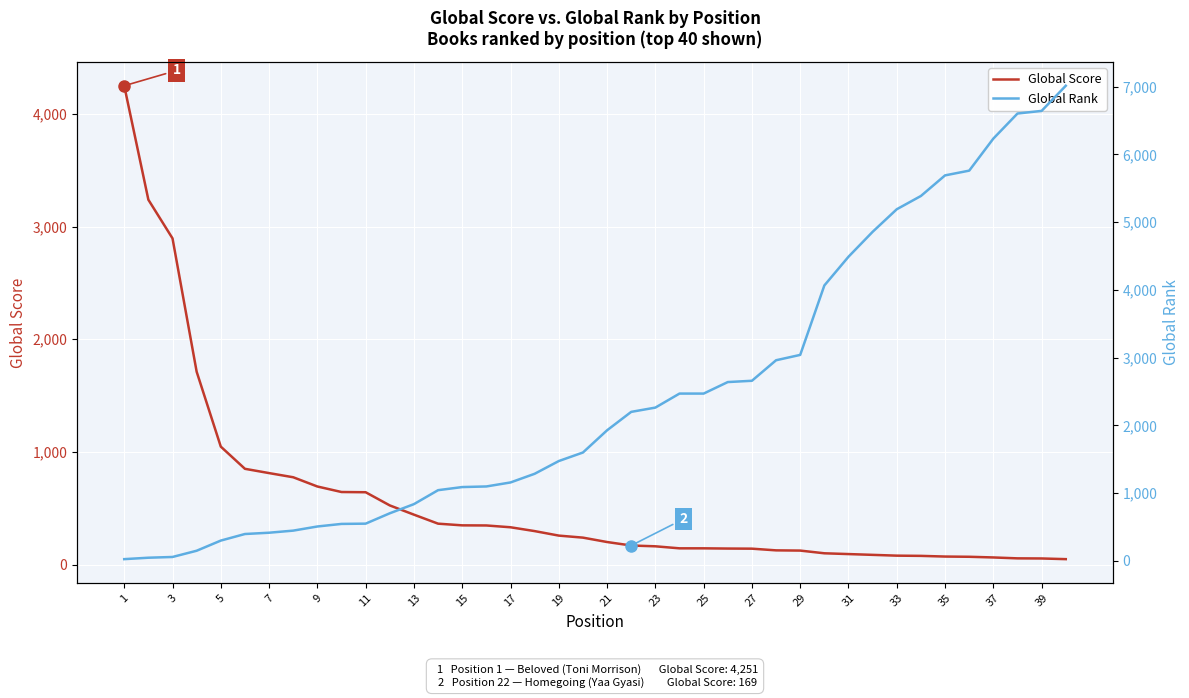

Where does the Global Rank series first go above 1928?

21